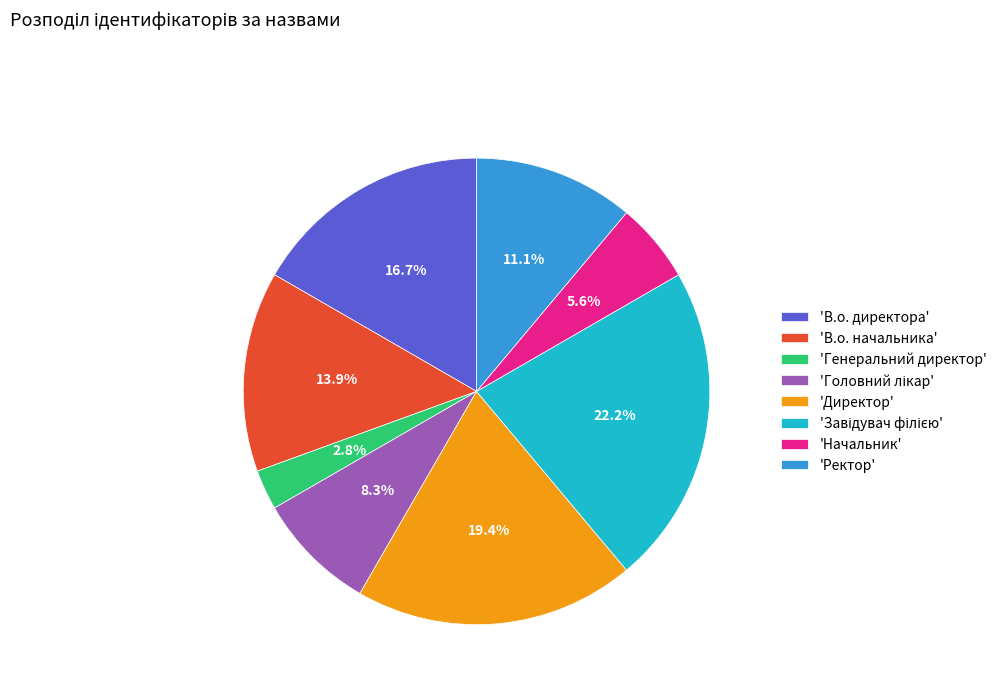

What is the ratio of the value at 'В.о. директора' to the value at 'Генеральний директор'?

6.0